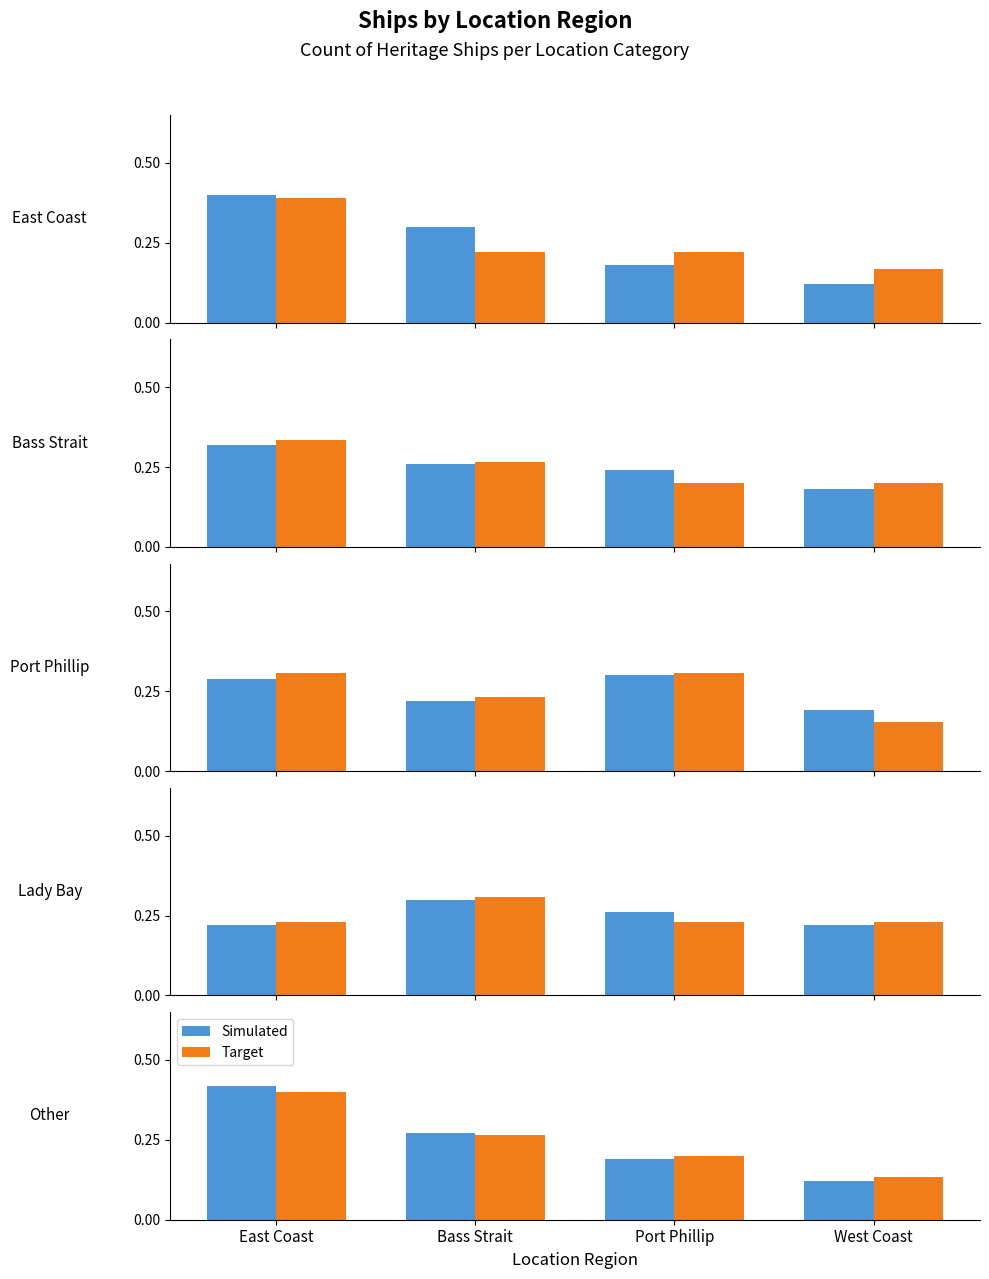

At which label does Target reach its peak?

East Coast